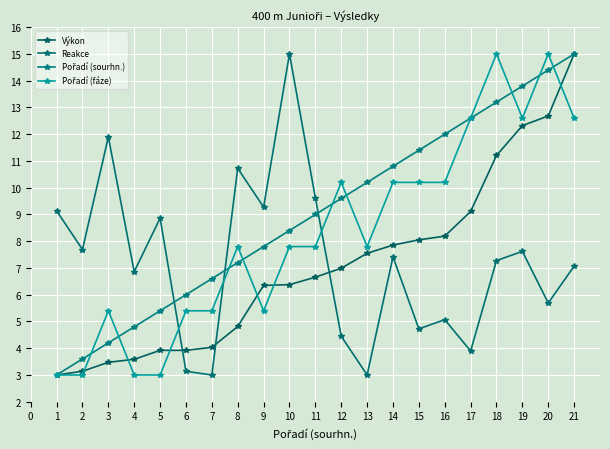

How many lines are shown in the chart?

4